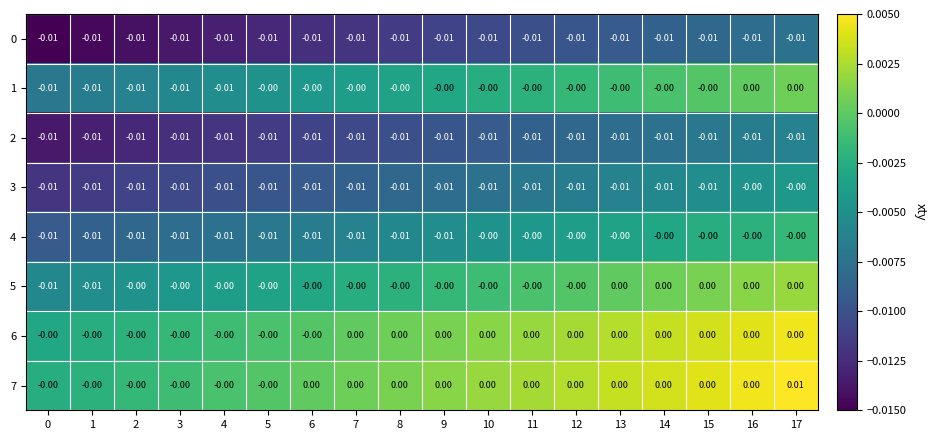

Is the value of 0 at 11 greater than the value of 6 at 9?

No